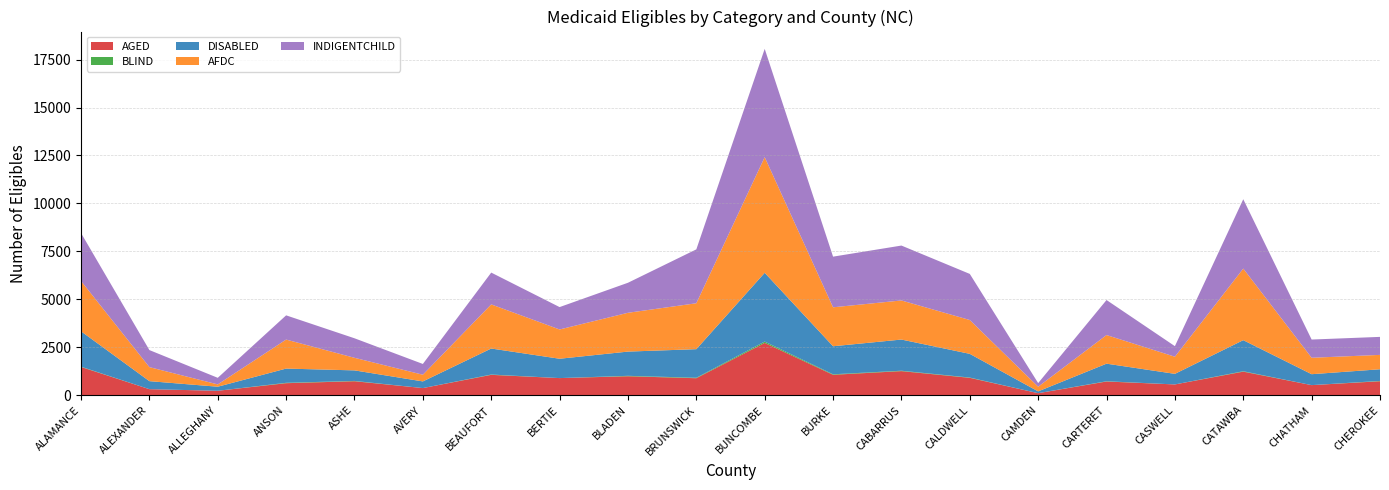

Reading left to right, extract all data points from this chart.

AGED: ALAMANCE=1469	ALEXANDER=311	ALLEGHANY=227	ANSON=623	ASHE=725	AVERY=368	BEAUFORT=1058	BERTIE=889	BLADEN=985	BRUNSWICK=882	BUNCOMBE=2724	BURKE=1061	CABARRUS=1252	CALDWELL=902	CAMDEN=102	CARTERET=711	CASWELL=558	CATAWBA=1225	CHATHAM=522	CHEROKEE=724
BLIND: ALAMANCE=15	ALEXANDER=0	ALLEGHANY=0	ANSON=20	ASHE=16	AVERY=0	BEAUFORT=16	BERTIE=0	BLADEN=22	BRUNSWICK=25	BUNCOMBE=69	BURKE=26	CABARRUS=21	CALDWELL=15	CAMDEN=0	CARTERET=13	CASWELL=0	CATAWBA=21	CHATHAM=0	CHEROKEE=17
DISABLED: ALAMANCE=1846	ALEXANDER=418	ALLEGHANY=212	ANSON=742	ASHE=550	AVERY=347	BEAUFORT=1357	BERTIE=1009	BLADEN=1264	BRUNSWICK=1490	BUNCOMBE=3587	BURKE=1462	CABARRUS=1626	CALDWELL=1236	CAMDEN=94	CARTERET=917	CASWELL=552	CATAWBA=1621	CHATHAM=570	CHEROKEE=608
AFDC: ALAMANCE=2624	ALEXANDER=732	ALLEGHANY=120	ANSON=1513	ASHE=656	AVERY=349	BEAUFORT=2301	BERTIE=1527	BLADEN=2024	BRUNSWICK=2395	BUNCOMBE=6033	BURKE=2032	CABARRUS=2039	CALDWELL=1765	CAMDEN=243	CARTERET=1493	CASWELL=893	CATAWBA=3733	CHATHAM=857	CHEROKEE=750
INDIGENTCHILD: ALAMANCE=2500	ALEXANDER=889	ALLEGHANY=344	ANSON=1263	ASHE=1018	AVERY=562	BEAUFORT=1659	BERTIE=1167	BLADEN=1566	BRUNSWICK=2811	BUNCOMBE=5647	BURKE=2642	CABARRUS=2863	CALDWELL=2404	CAMDEN=189	CARTERET=1826	CASWELL=551	CATAWBA=3617	CHATHAM=950	CHEROKEE=939